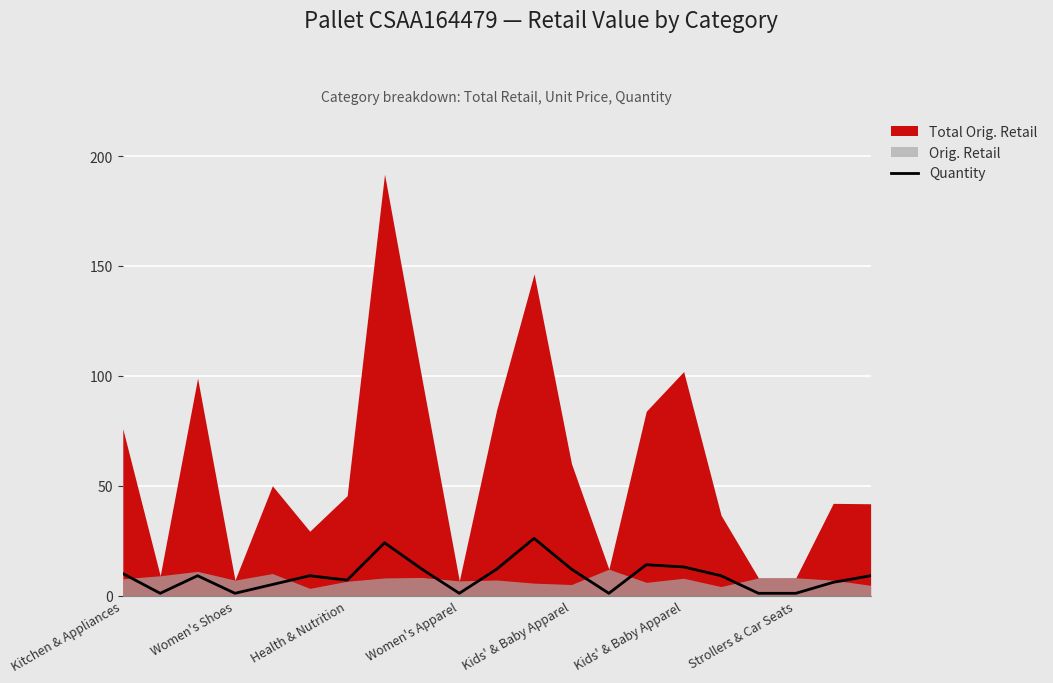

What is the value of the 21st point from the left?

9